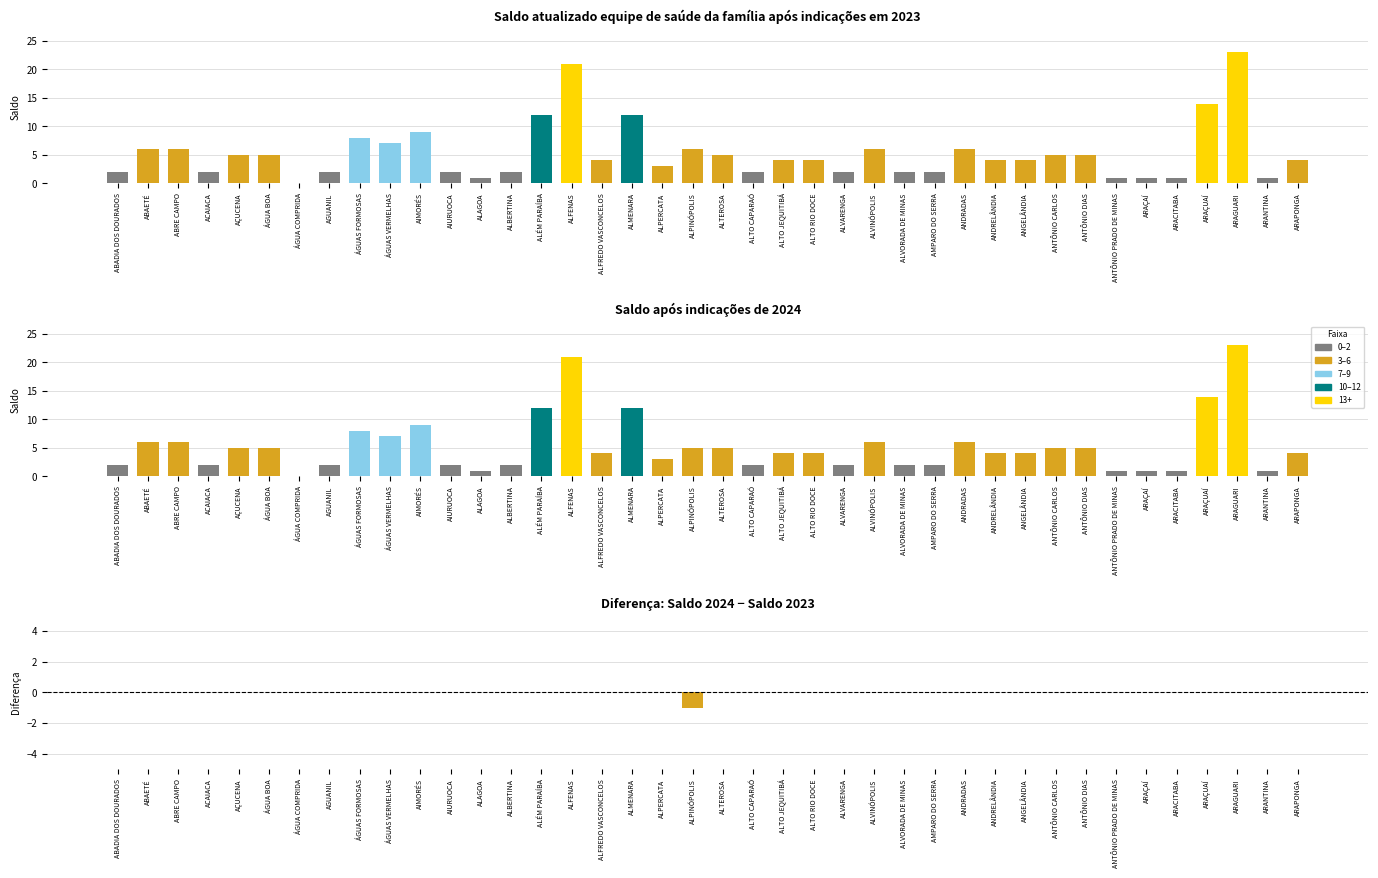

What is the total value across all series at ANGELÂNDIA?

8